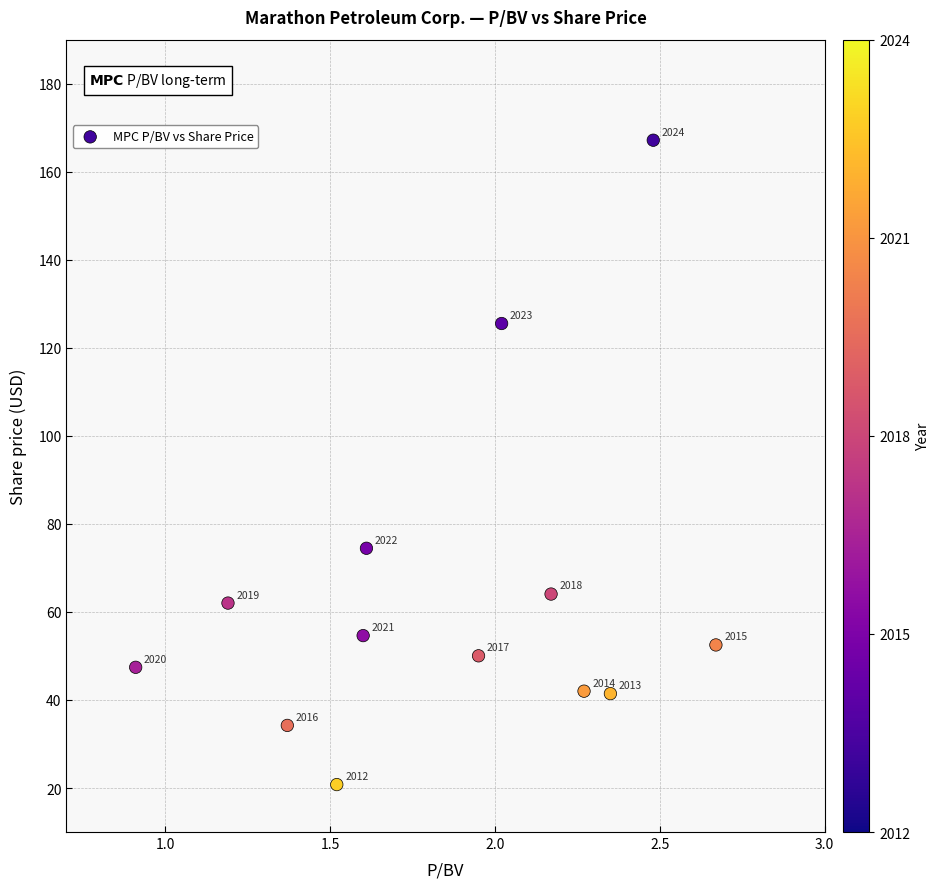

What Y value in the scatter plot is closest to 93?

74.5